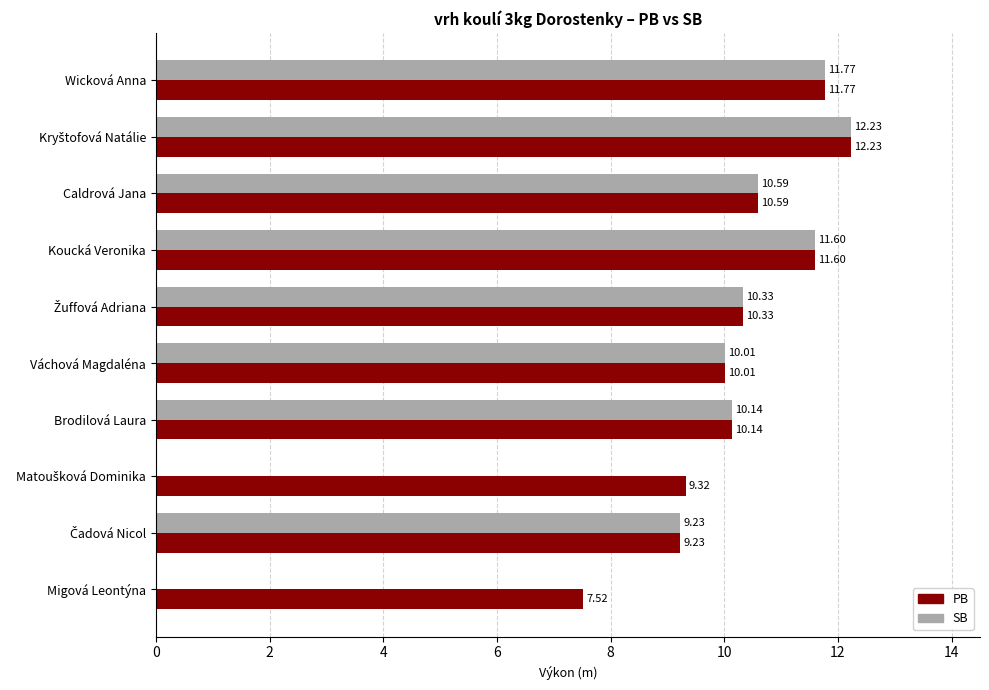

What is the sum of all PB values?

102.7